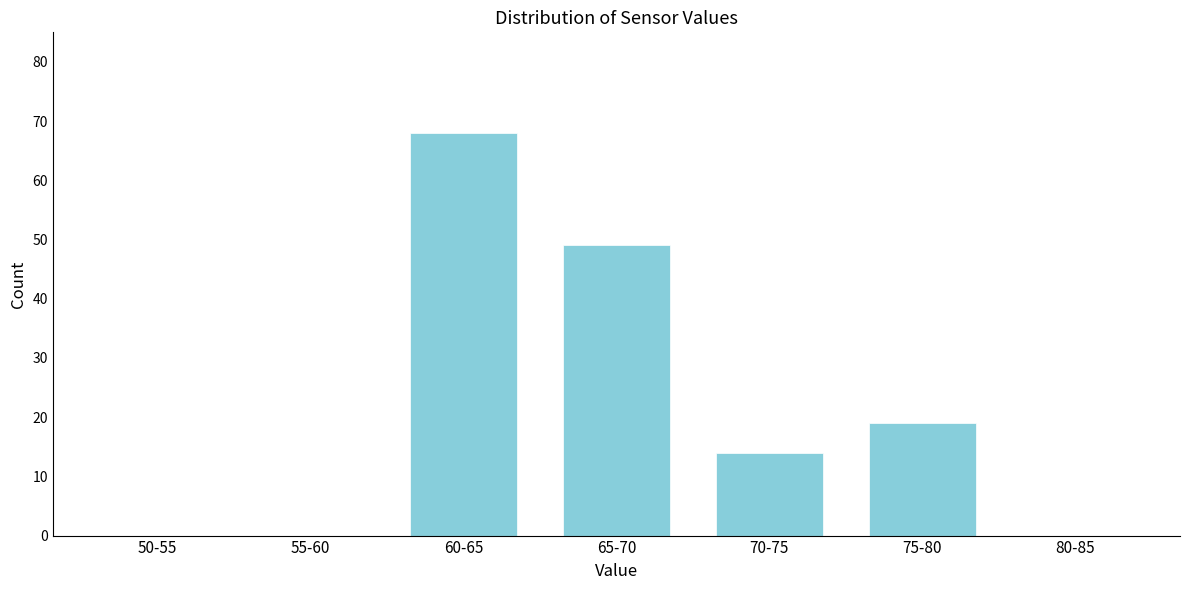

Reading right to left, extract all data points from this chart.

80-85=0	75-80=19	70-75=14	65-70=49	60-65=68	55-60=0	50-55=0